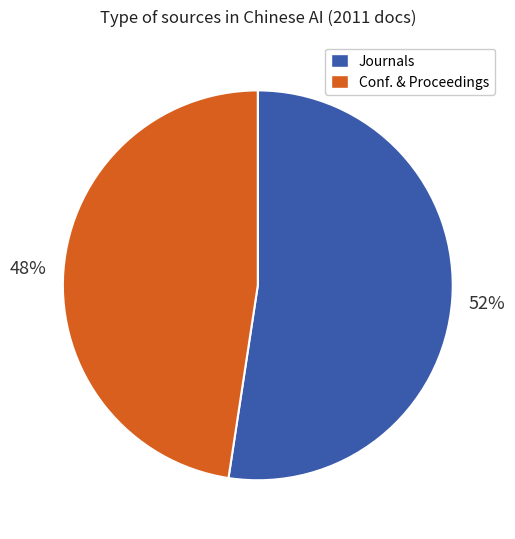

To the nearest percent, what is the average slice percentage?

50%